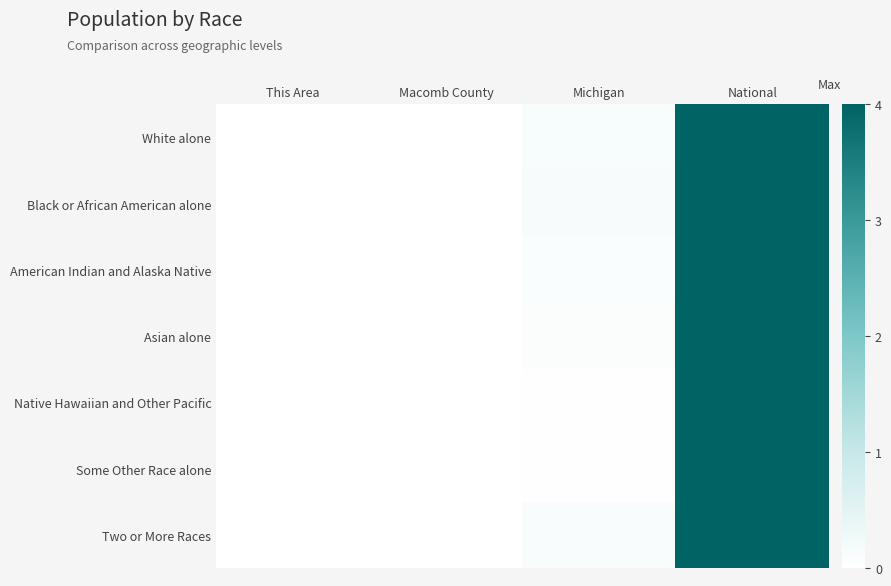

Reading left to right, extract all data points from this chart.

White alone: This Area=0.0	Macomb County=0.0	Michigan=0.1	National=4.0
Black or African American alone: This Area=0.0	Macomb County=0.0	Michigan=0.1	National=4.0
American Indian and Alaska Native: This Area=0.0	Macomb County=0.0	Michigan=0.1	National=4.0
Asian alone: This Area=0.0	Macomb County=0.0	Michigan=0.1	National=4.0
Native Hawaiian and Other Pacific: This Area=0.0	Macomb County=0.0	Michigan=0.0	National=4.0
Some Other Race alone: This Area=0.0	Macomb County=0.0	Michigan=0.0	National=4.0
Two or More Races: This Area=0.0	Macomb County=0.0	Michigan=0.1	National=4.0